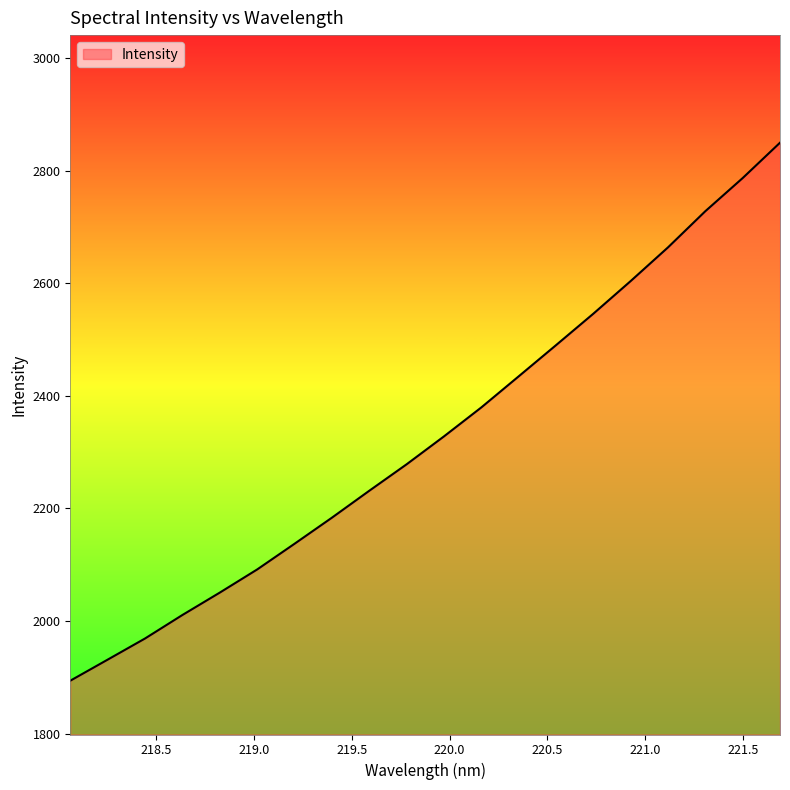

What is the greatest value displayed?

2849.6